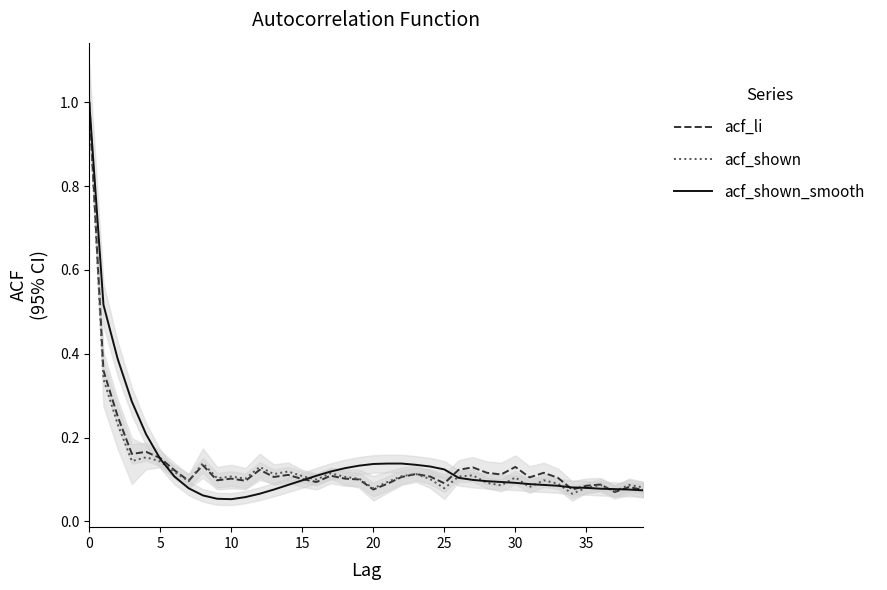

How many intersections are there between acf_shown and acf_shown_smooth?

10